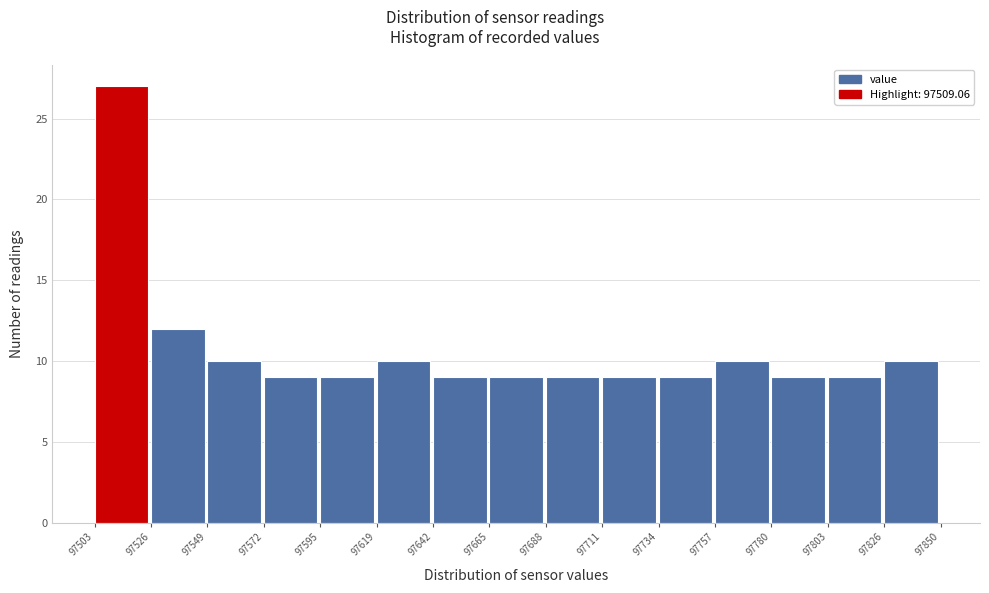

Reading left to right, transcribe this chart: for each bar, give the range it covers on the x-axis and its height. The values are not printed on the chart, so give them approximately, as read against the axis.

97503 to 97526: 27
97526 to 97549: 12
97549 to 97572: 10
97572 to 97595: 9
97595 to 97619: 9
97619 to 97642: 10
97642 to 97665: 9
97665 to 97688: 9
97688 to 97711: 9
97711 to 97734: 9
97734 to 97757: 9
97757 to 97780: 10
97780 to 97803: 9
97803 to 97826: 9
97826 to 97850: 10